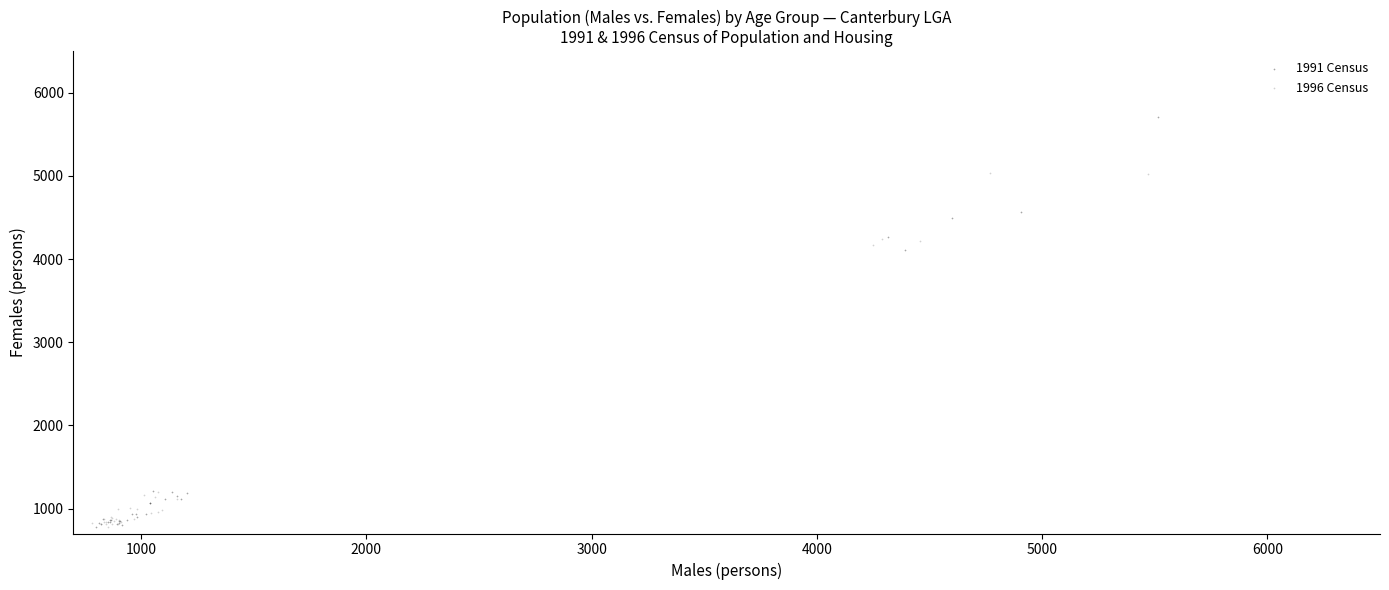

Which series has the widest spread of Y values?

1991 Census